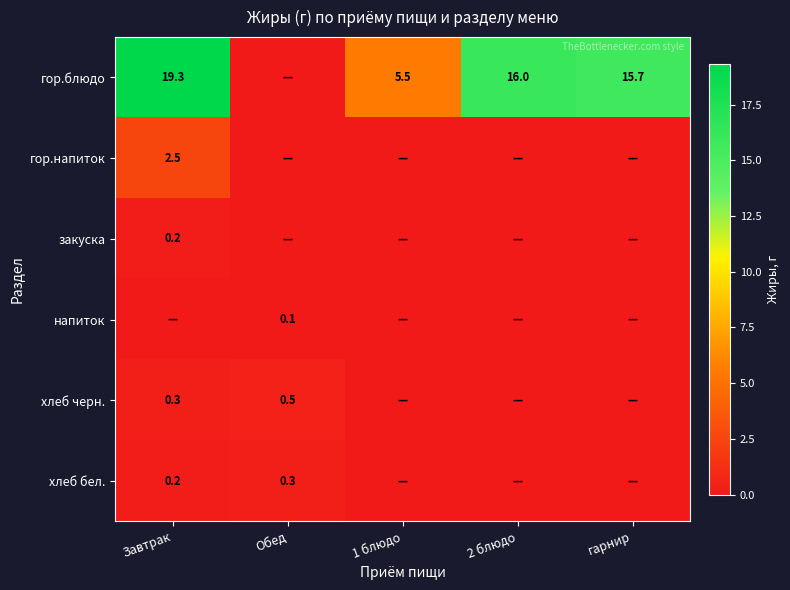

True or false: гор.блюдо has a value of 2.4 at 1 блюдо.

False